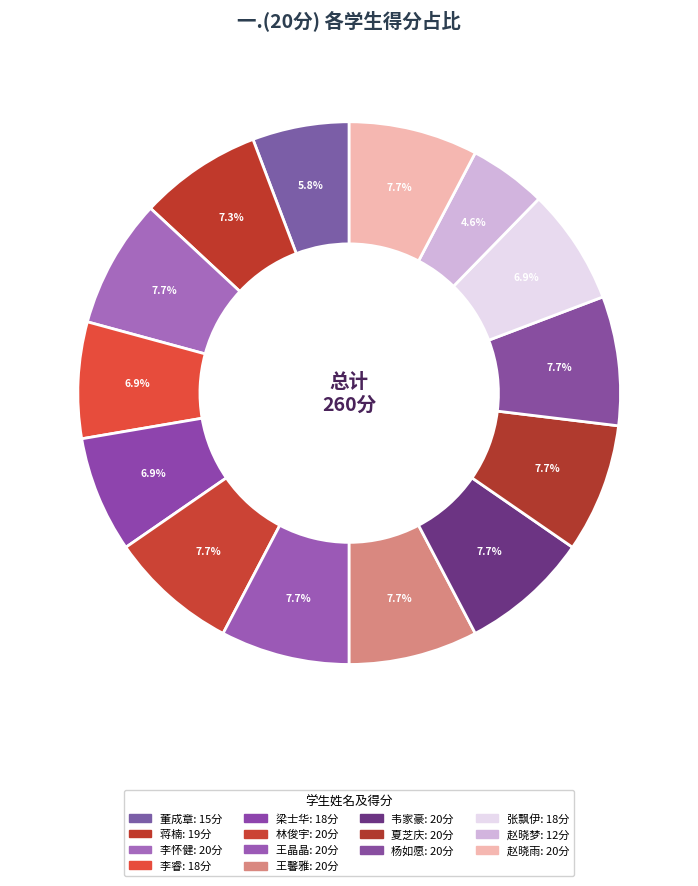

Rank the categories by value from lowest to highest.

赵晓梦, 董成章, 李睿, 梁士华, 张飘伊, 蒋楠, 李怀健, 林俊宇, 王晶晶, 王馨雅, 韦家豪, 夏芝庆, 杨如愿, 赵晓雨